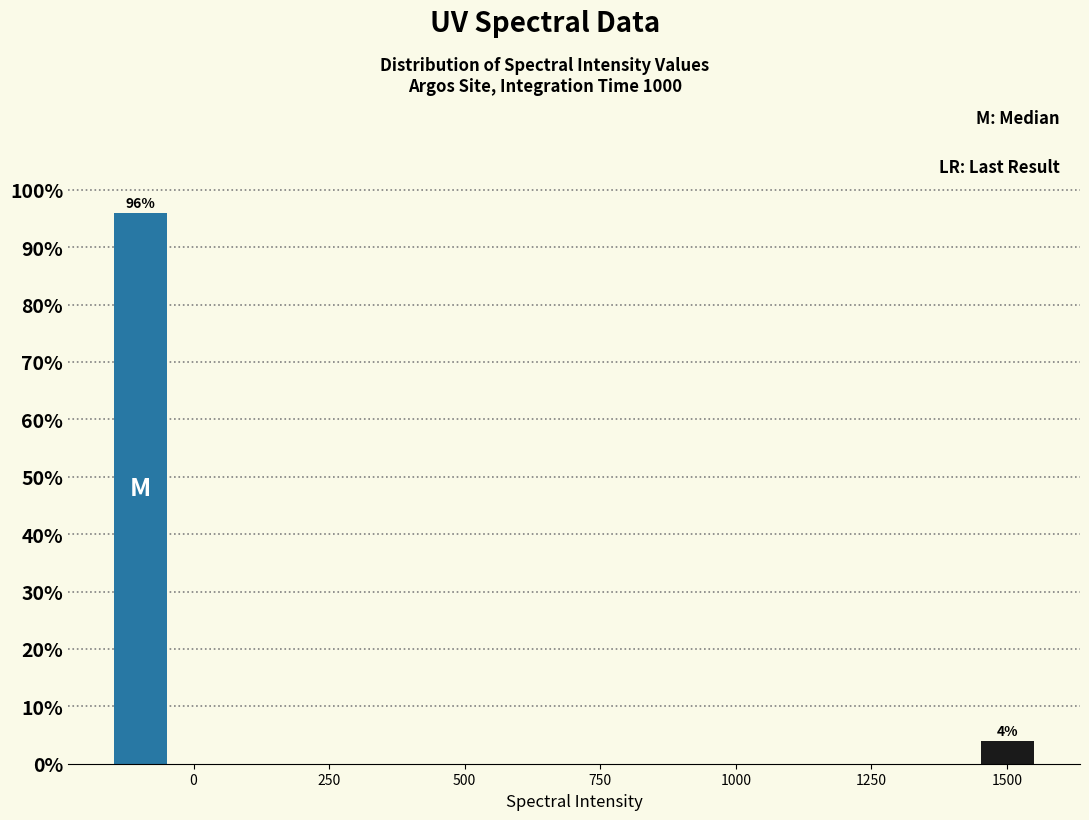

Read against the x-axis, roughly where is the centre of the tallest bar?

-100